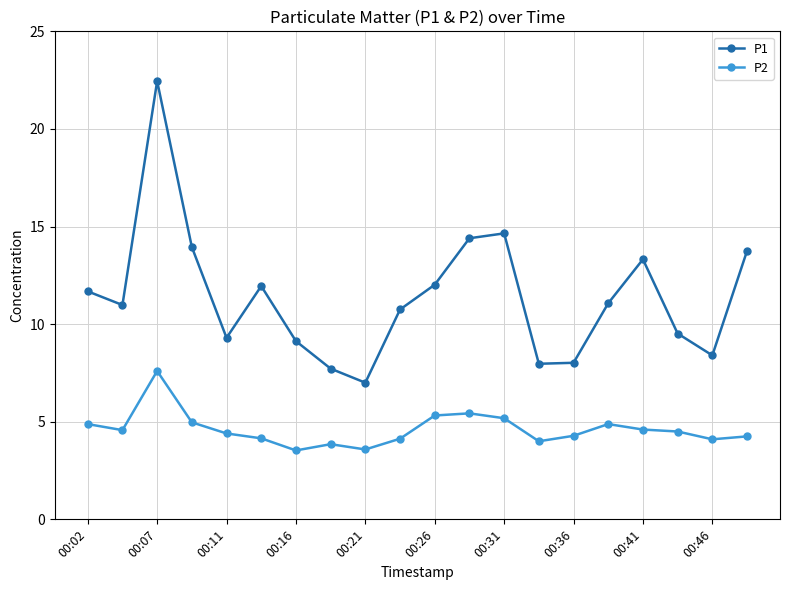

List the series in order of their overall mean, highest first.

P1, P2